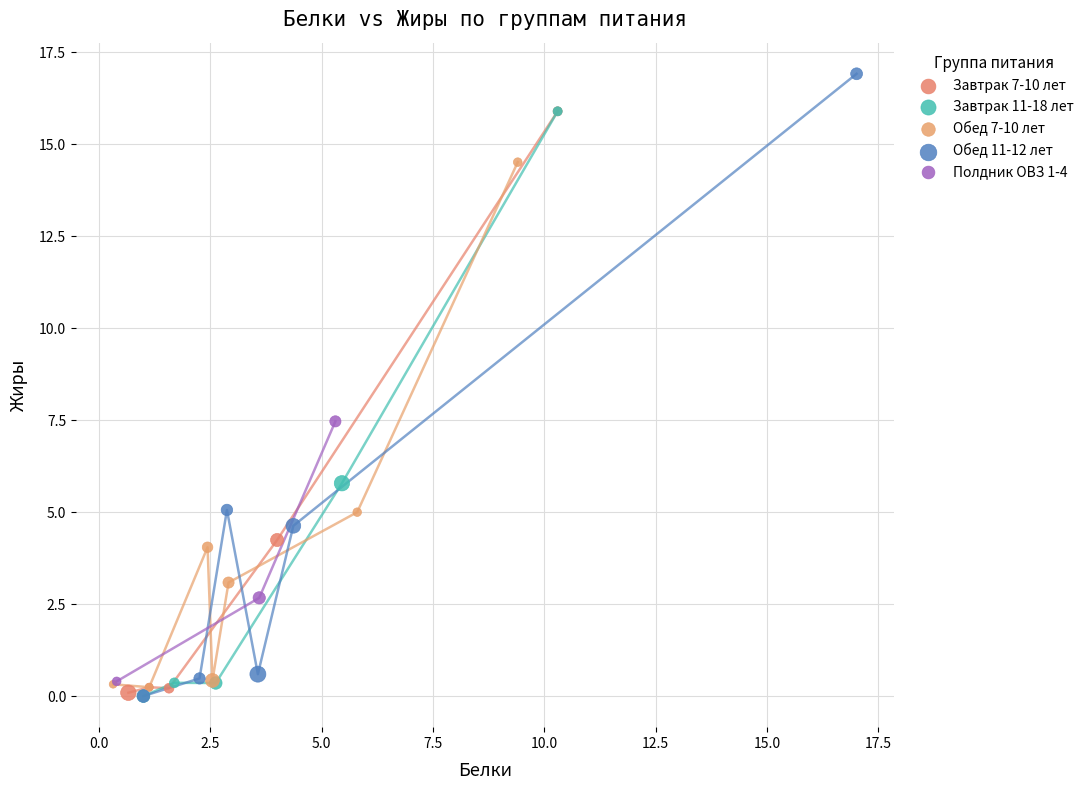

Which series contains the highest Y value?

Обед 11-12 лет